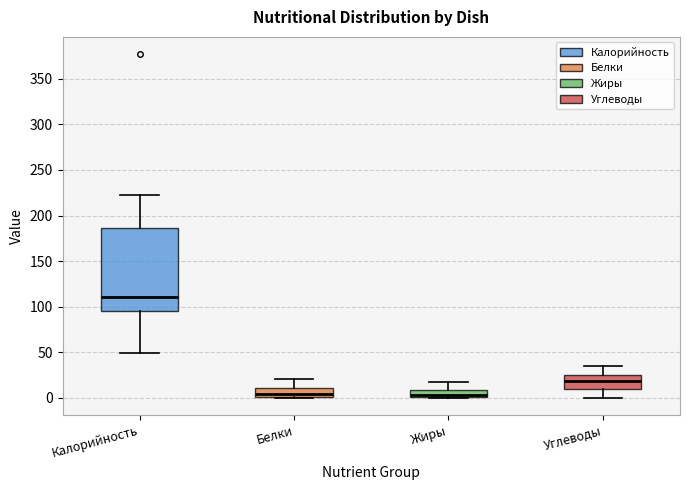

Which box has the highest median line?

Калорийность